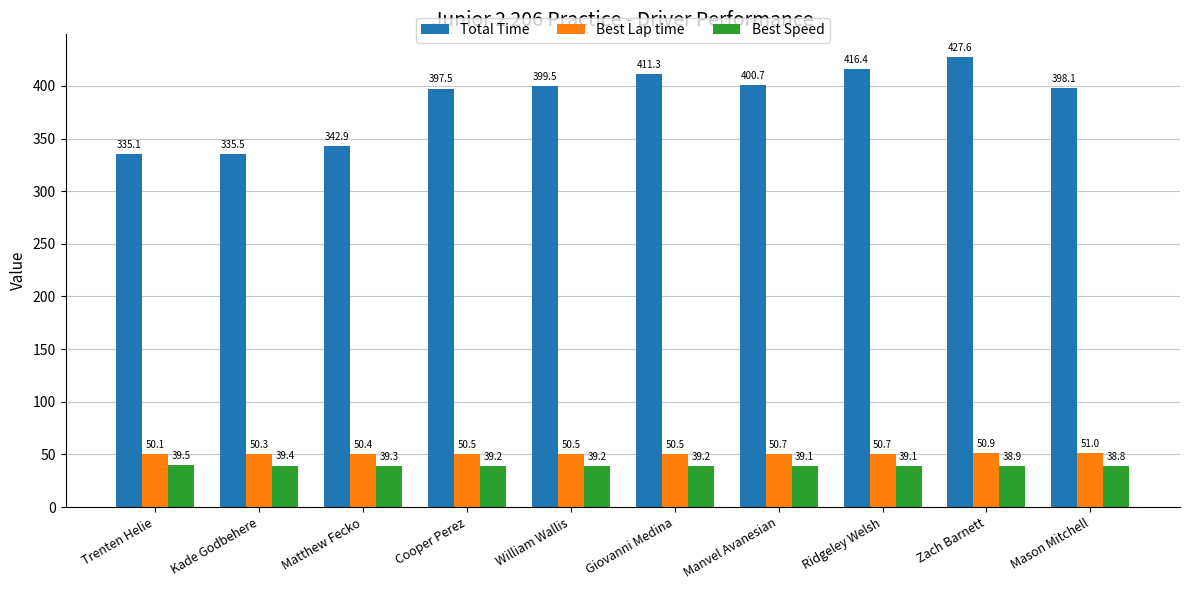

At which category does the chart reach its minimum across all series?

Mason Mitchell